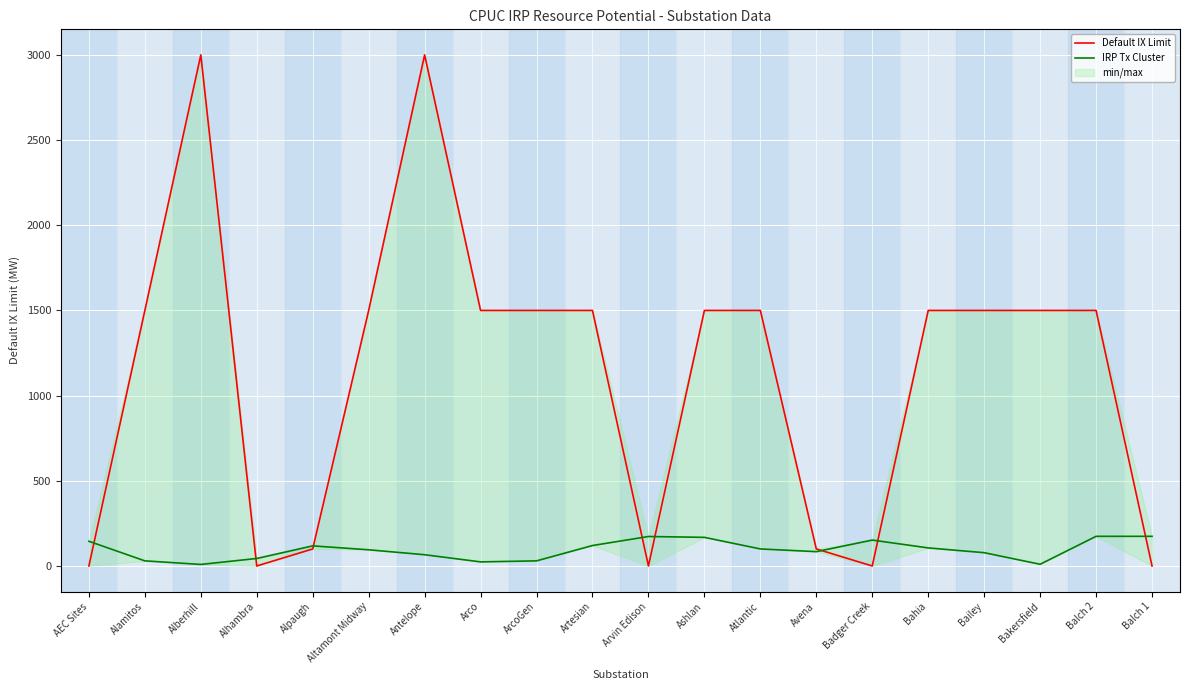

Which has a higher value, Balch 2 or Atlantic?

Balch 2